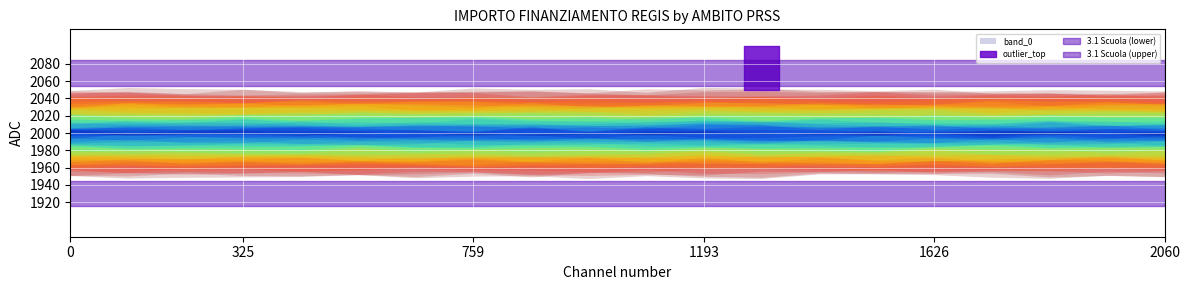

True or false: C1 and 3.1 Scuola cross at least once.

False